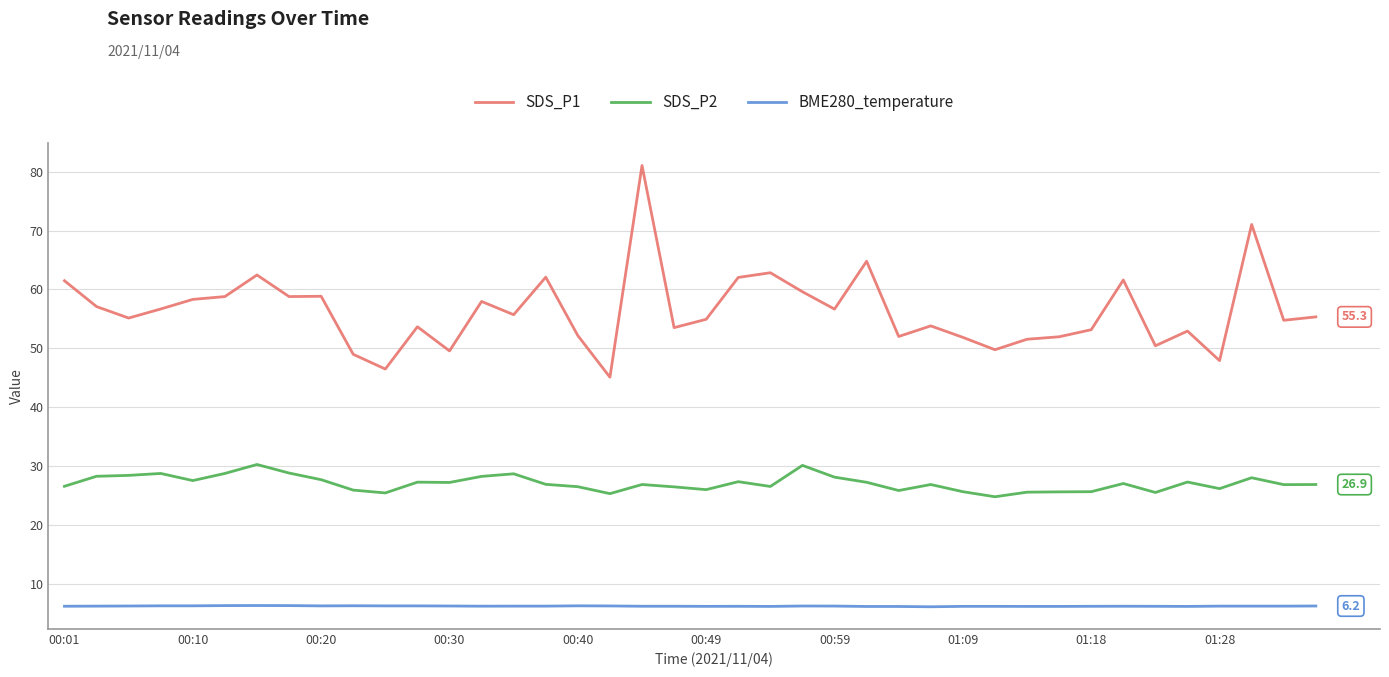

What is the average value of the BME280_temperature series?

6.2